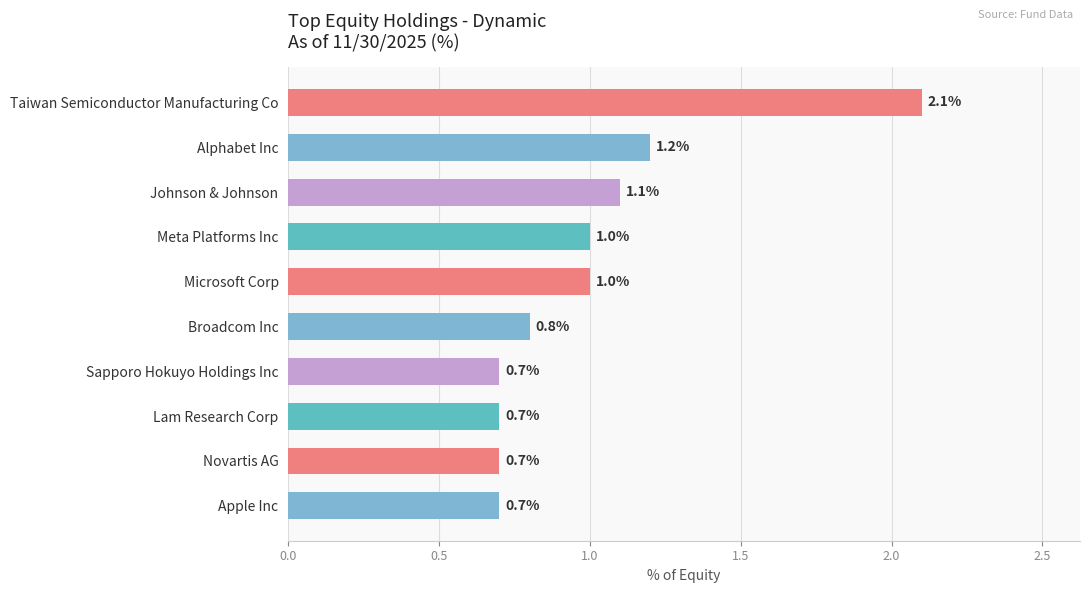

What is the average value?

1.0